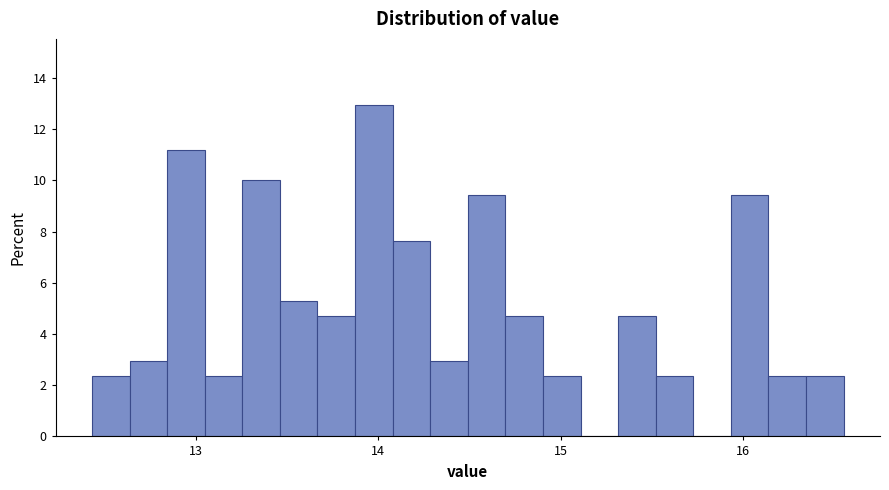

Around what value on the x-axis is the tallest bar? Give the approximate position of its centre, as read against the axis.

14.0